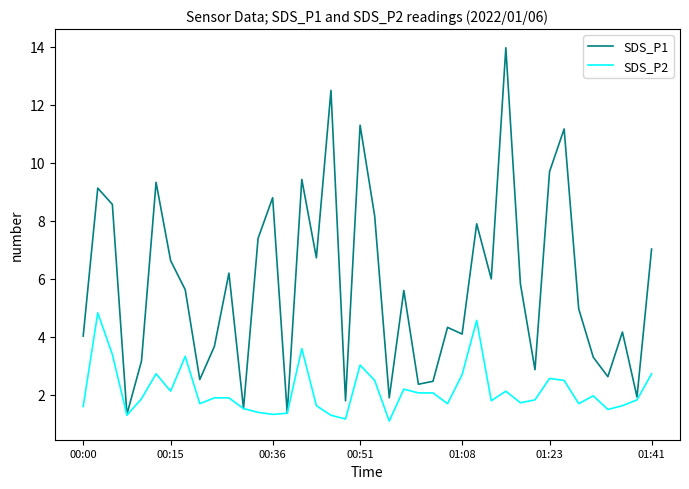

List the series in order of their peak value, highest first.

SDS_P1, SDS_P2